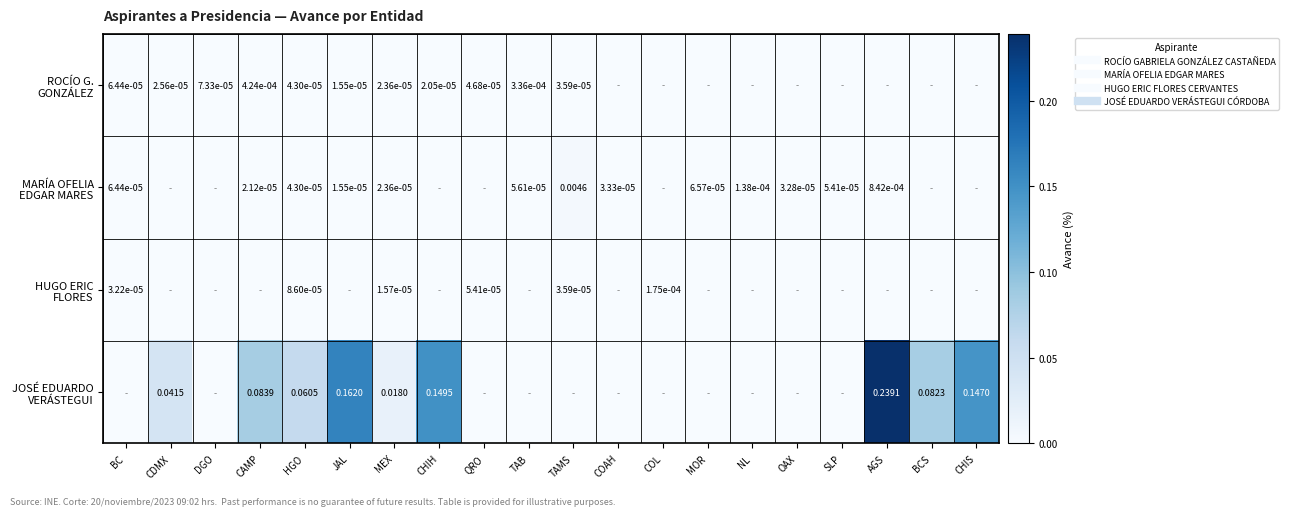

Is it true that HUGO ERIC FLORES equals 0.0 at JAL?

True